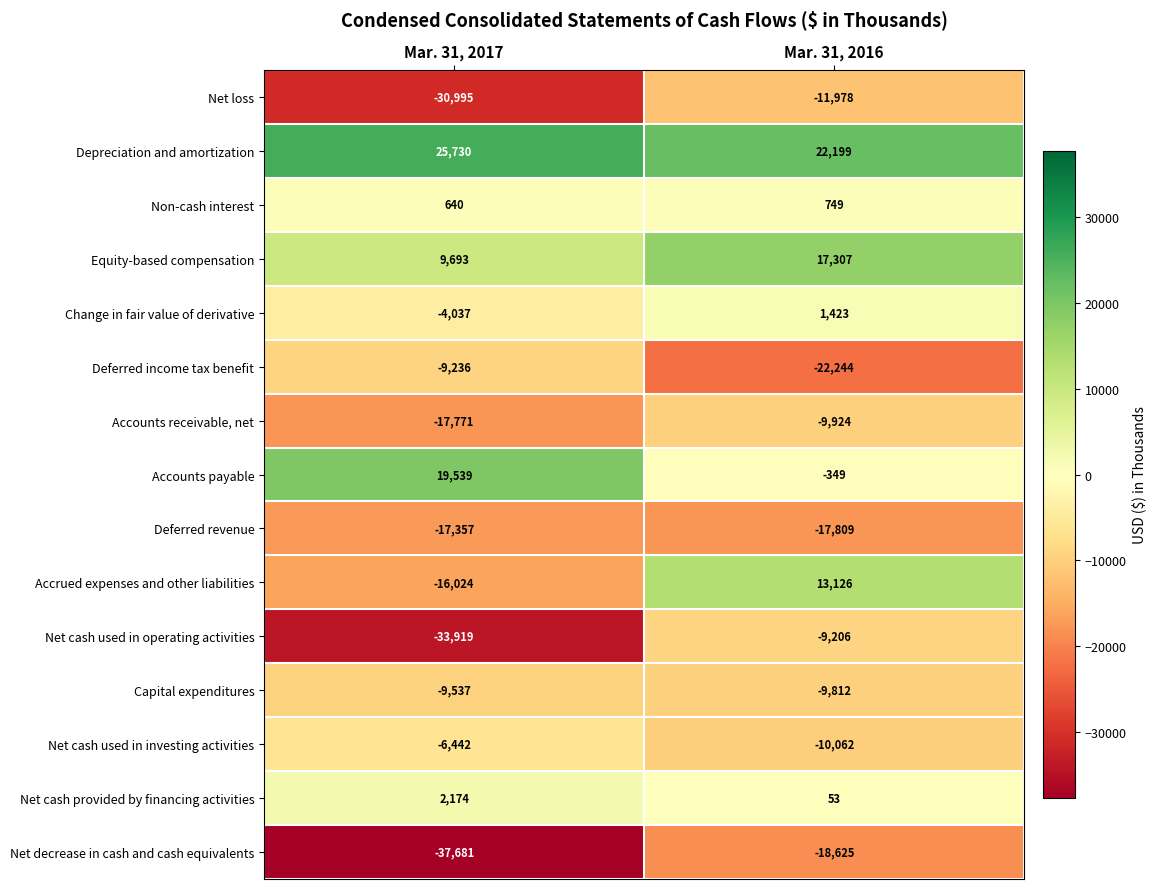

Rank the series by their maximum value, from highest to lowest.

Depreciation and amortization, Accounts payable, Equity-based compensation, Accrued expenses and other liabilities, Net cash provided by financing activities, Change in fair value of derivative, Non-cash interest, Net cash used in investing activities, Net cash used in operating activities, Deferred income tax benefit, Capital expenditures, Accounts receivable, net, Net loss, Deferred revenue, Net decrease in cash and cash equivalents